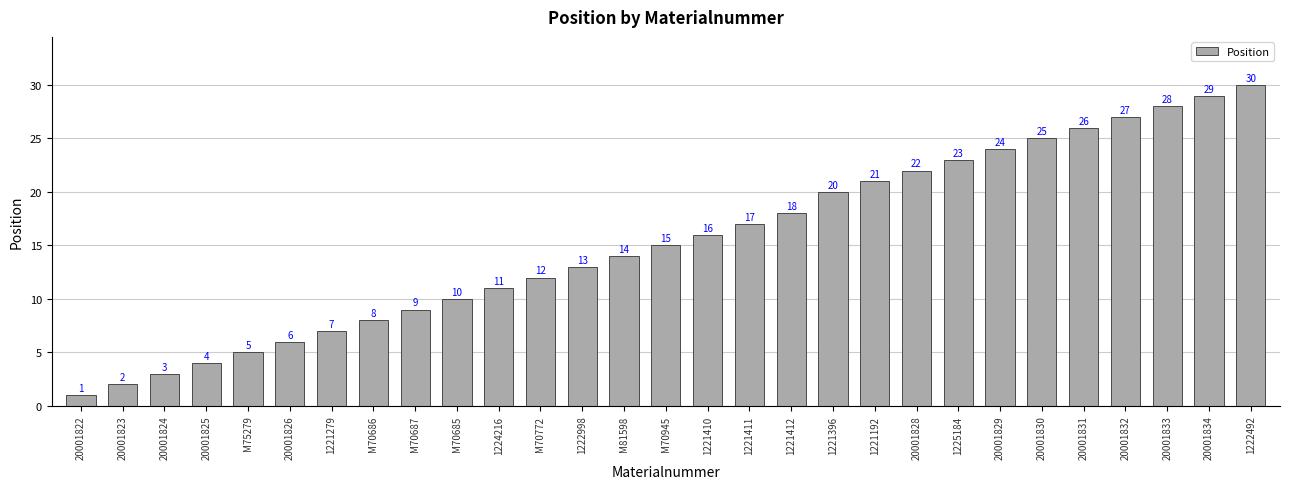

What value does the data have at 1221412, to the nearest 10?

20